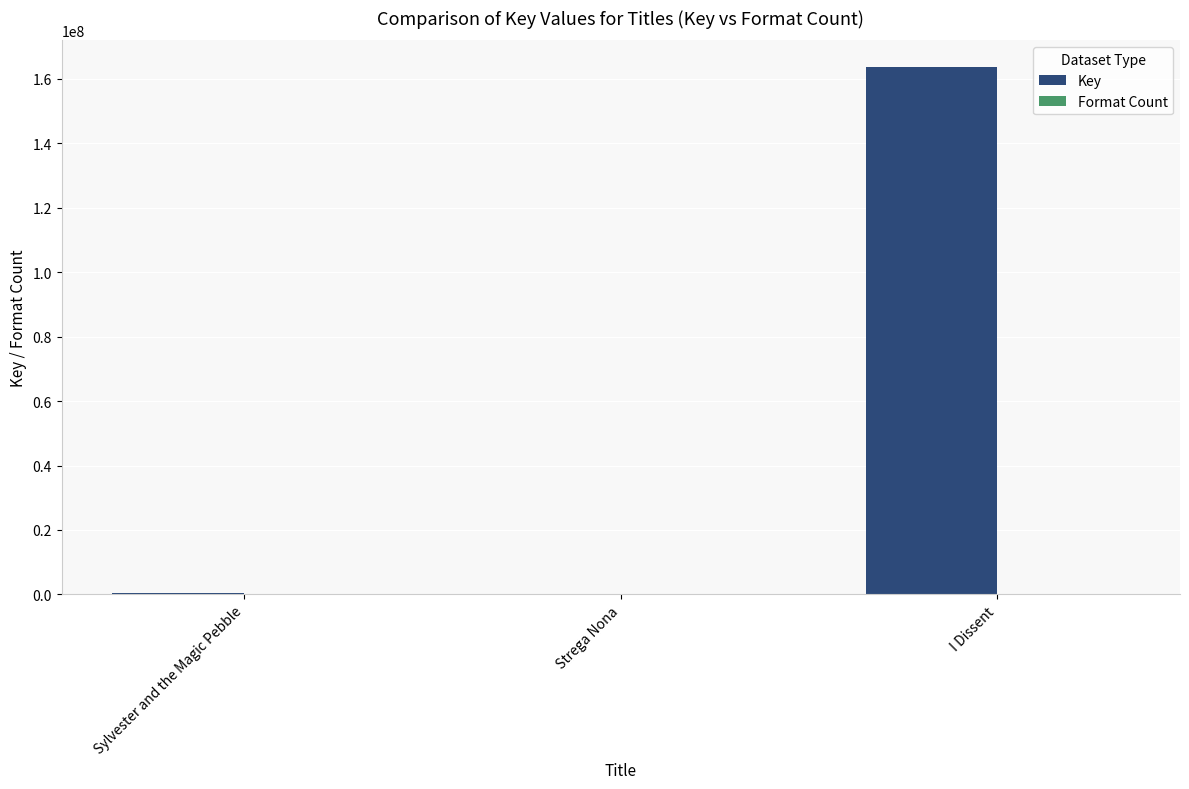

The value of Key at I Dissent is 214410016. True or false?

False